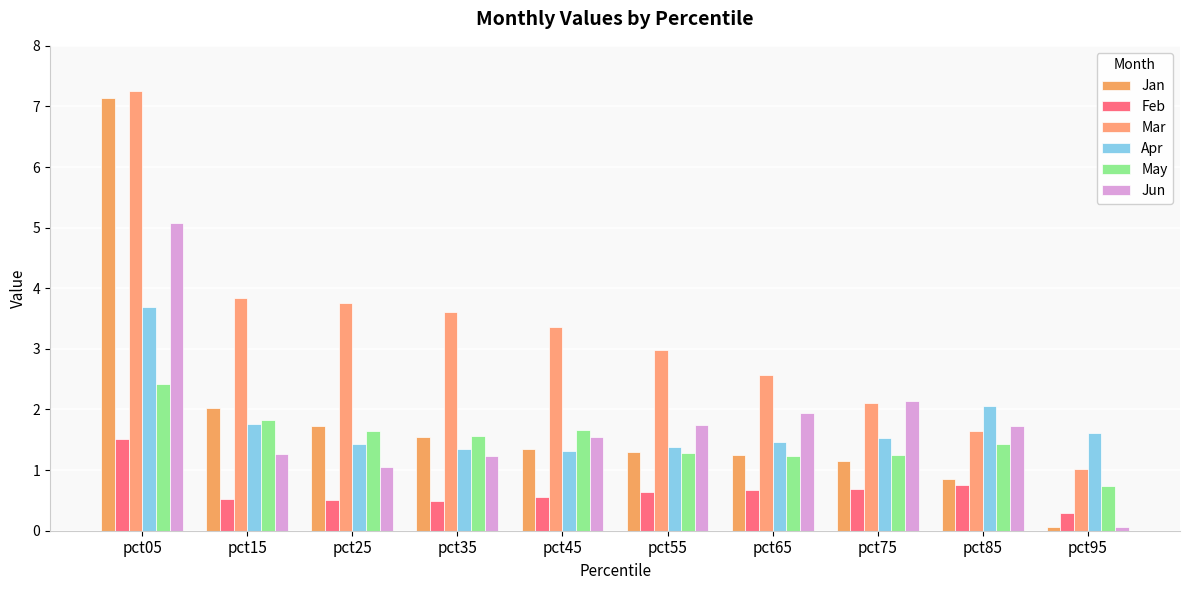

How many groups of bars are there?

10